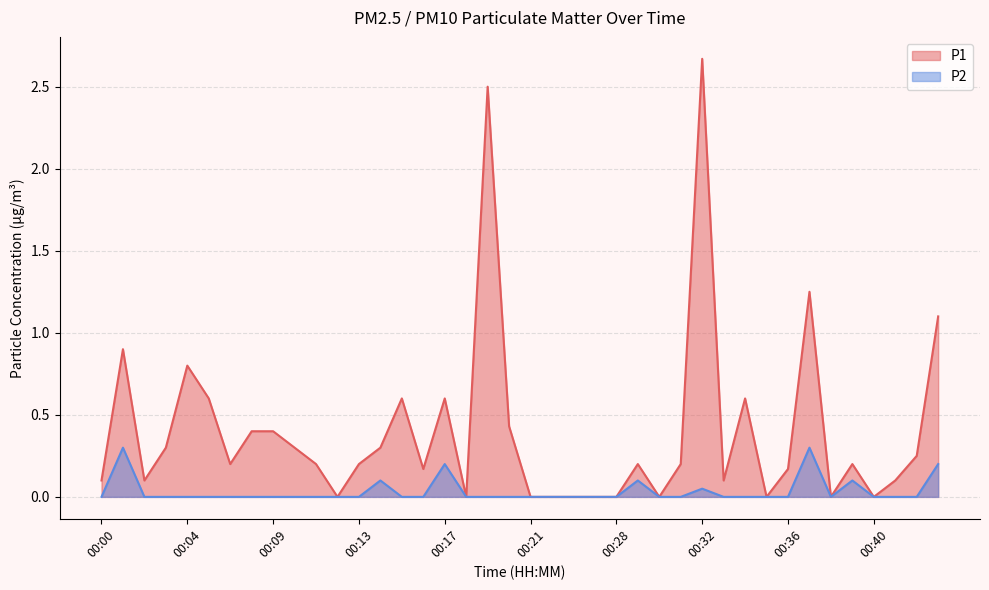

Reading right to left, list all the values displayed in this chart.

P1: 00:44=1.1	00:42=0.2	00:41=0.1	00:40=0.0	00:39=0.2	00:38=0.0	00:37=1.2	00:36=0.2	00:35=0.0	00:34=0.6	00:33=0.1	00:32=2.7	00:31=0.2	00:30=0.0	00:29=0.2	00:28=0.0	00:27=0.0	00:25=0.0	00:24=0.0	00:21=0.0	00:20=0.4	00:19=2.5	00:18=0.0	00:17=0.6	00:16=0.2	00:15=0.6	00:14=0.3	00:13=0.2	00:12=0.0	00:11=0.2	00:10=0.3	00:09=0.4	00:08=0.4	00:06=0.2	00:05=0.6	00:04=0.8	00:03=0.3	00:02=0.1	00:01=0.9	00:00=0.1
P2: 00:44=0.2	00:42=0.0	00:41=0.0	00:40=0.0	00:39=0.1	00:38=0.0	00:37=0.3	00:36=0.0	00:35=0.0	00:34=0.0	00:33=0.0	00:32=0.1	00:31=0.0	00:30=0.0	00:29=0.1	00:28=0.0	00:27=0.0	00:25=0.0	00:24=0.0	00:21=0.0	00:20=0.0	00:19=0.0	00:18=0.0	00:17=0.2	00:16=0.0	00:15=0.0	00:14=0.1	00:13=0.0	00:12=0.0	00:11=0.0	00:10=0.0	00:09=0.0	00:08=0.0	00:06=0.0	00:05=0.0	00:04=0.0	00:03=0.0	00:02=0.0	00:01=0.3	00:00=0.0